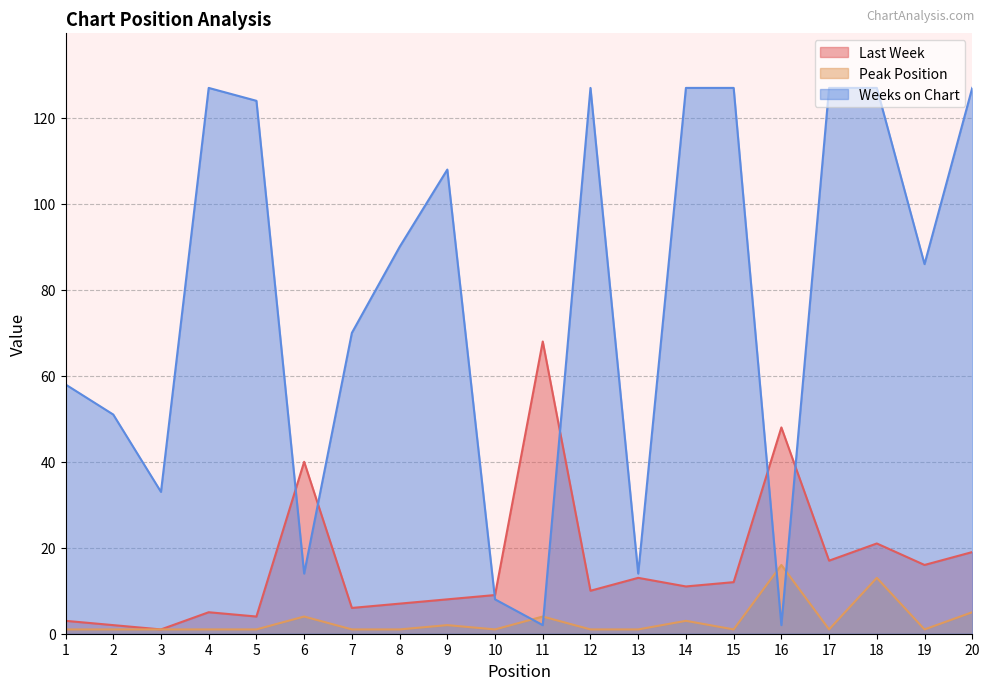

Reading left to right, extract all data points from this chart.

Last Week: 1=3	2=2	3=1	4=5	5=4	6=40	7=6	8=7	9=8	10=9	11=68	12=10	13=13	14=11	15=12	16=48	17=17	18=21	19=16	20=19
Peak Position: 1=1	2=1	3=1	4=1	5=1	6=4	7=1	8=1	9=2	10=1	11=4	12=1	13=1	14=3	15=1	16=16	17=1	18=13	19=1	20=5
Weeks on Chart: 1=58	2=51	3=33	4=127	5=124	6=14	7=70	8=90	9=108	10=8	11=2	12=127	13=14	14=127	15=127	16=2	17=127	18=127	19=86	20=127